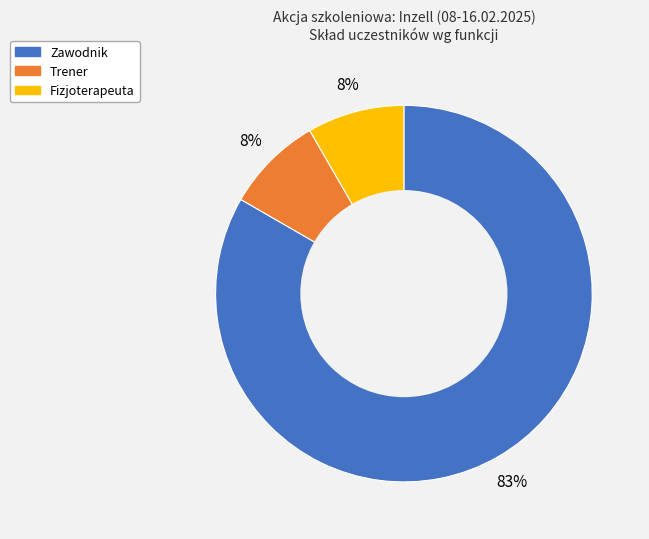

To the nearest percent, what portion does Fizjoterapeuta represent?

8%